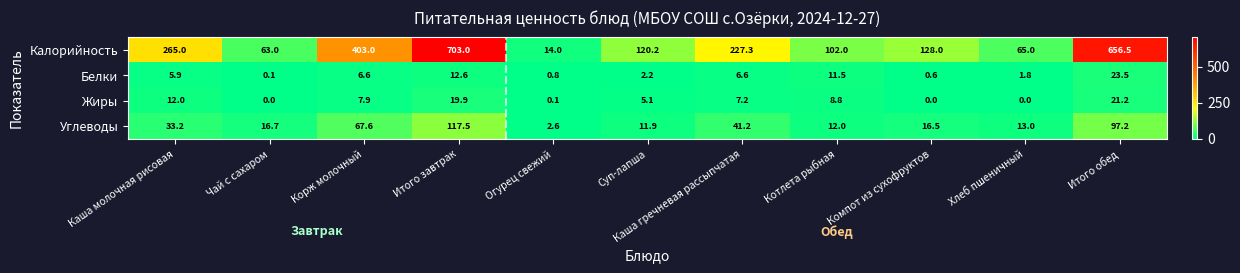

What is the difference between the highest and lowest values at Суп-лапша?

118.0